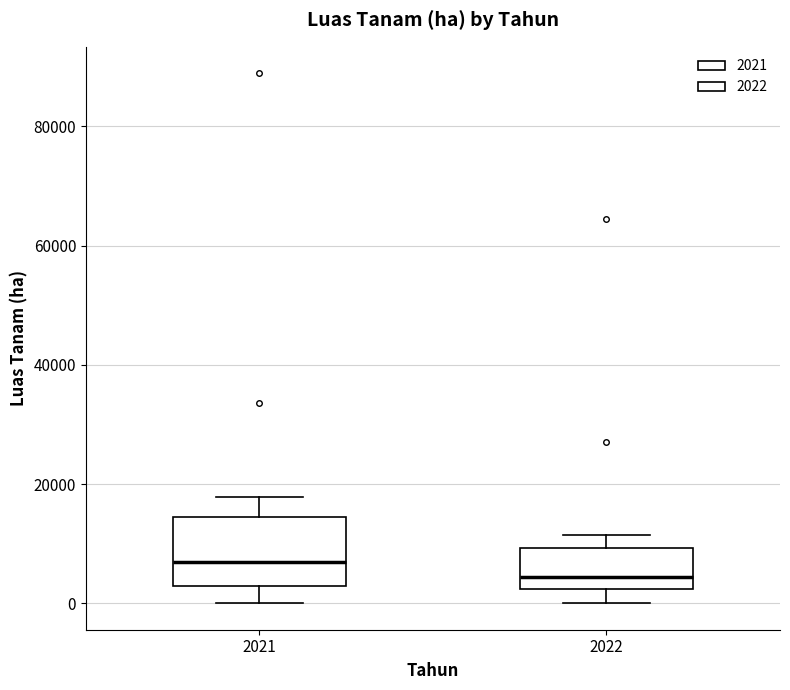

Reading left to right, read every box against the y-axis: the position of its median line, the range the box covers, and the ends of its whiskers. The values are not printed on the chart, so give them approximately, as read against the axis.

2021: median 6000, box 2000 to 14000, whiskers 0 to 18000
2022: median 4000, box 2000 to 10000, whiskers 0 to 12000